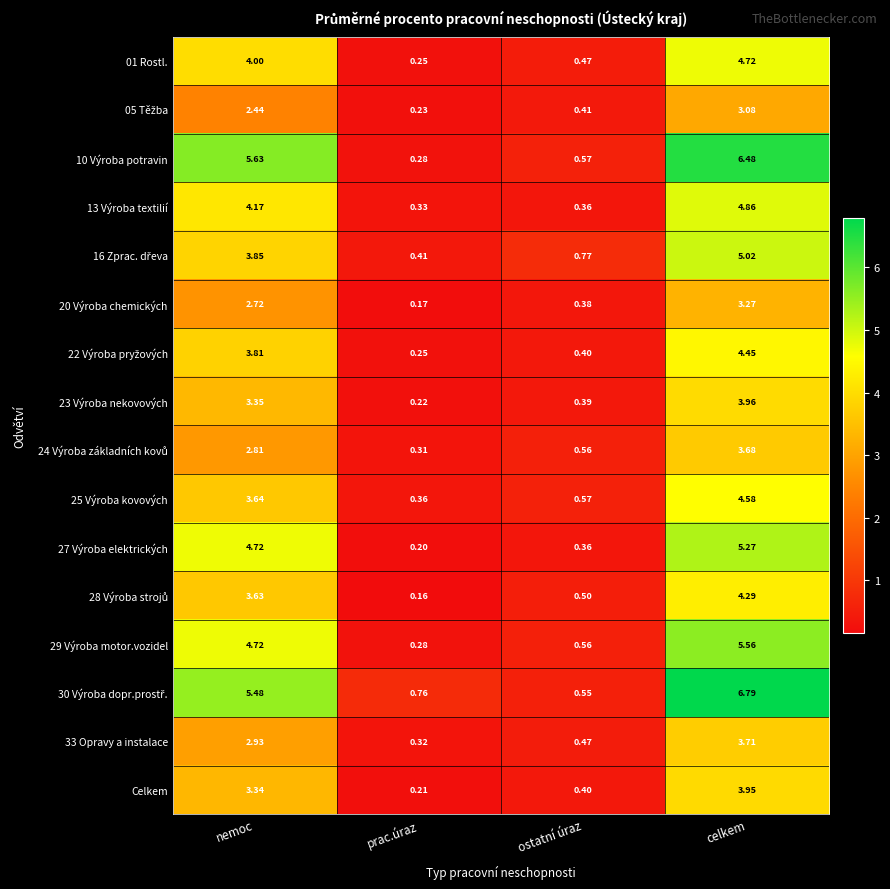

At which category is the sum across all series the highest?

celkem